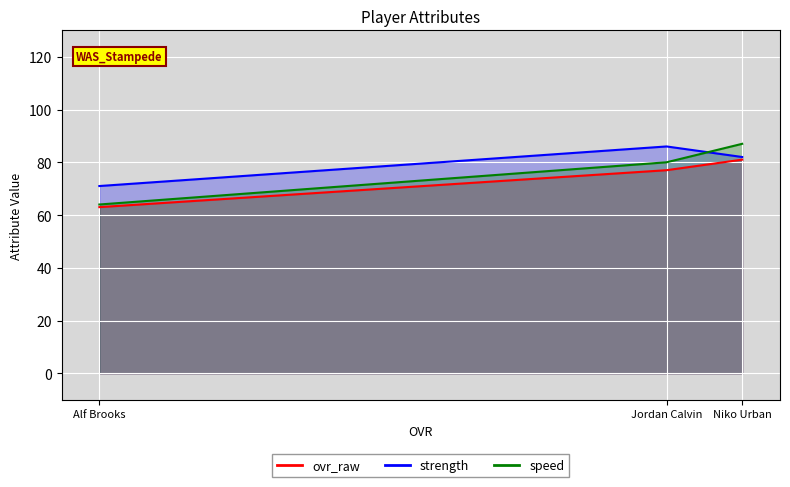

What is the approximate value of speed at Niko Urban, to the nearest 10?

90